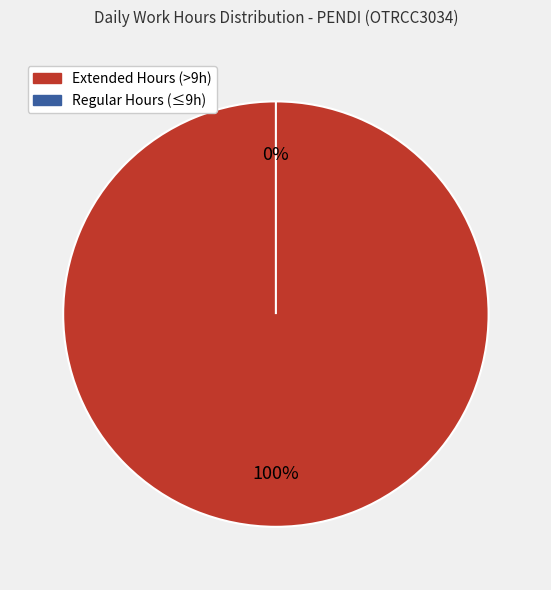

The 4-Thu slice represents 10% of the pie. True or false?

False